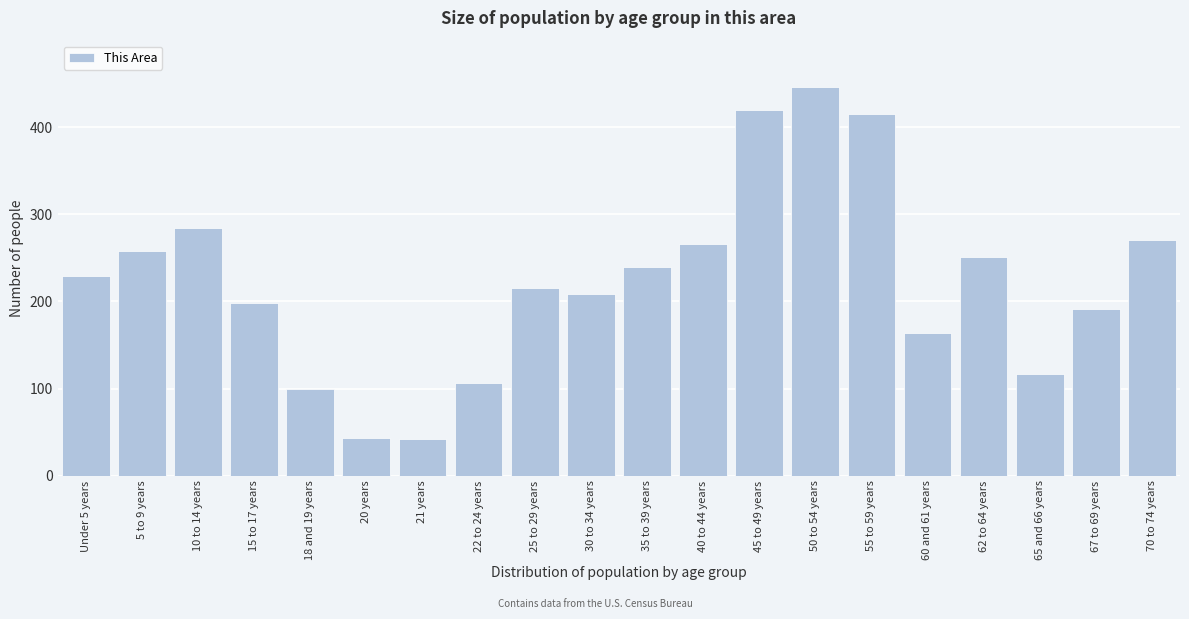

What is the value of the 5th bar from the left?

99